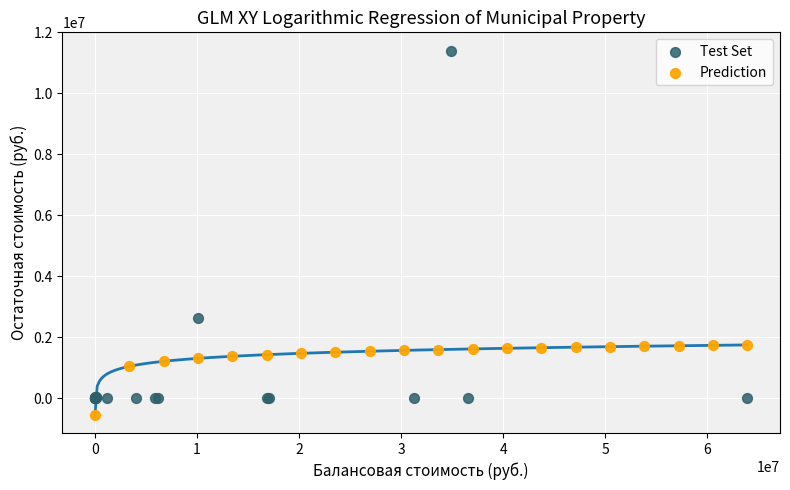

Which series contains the lowest Y value?

Prediction